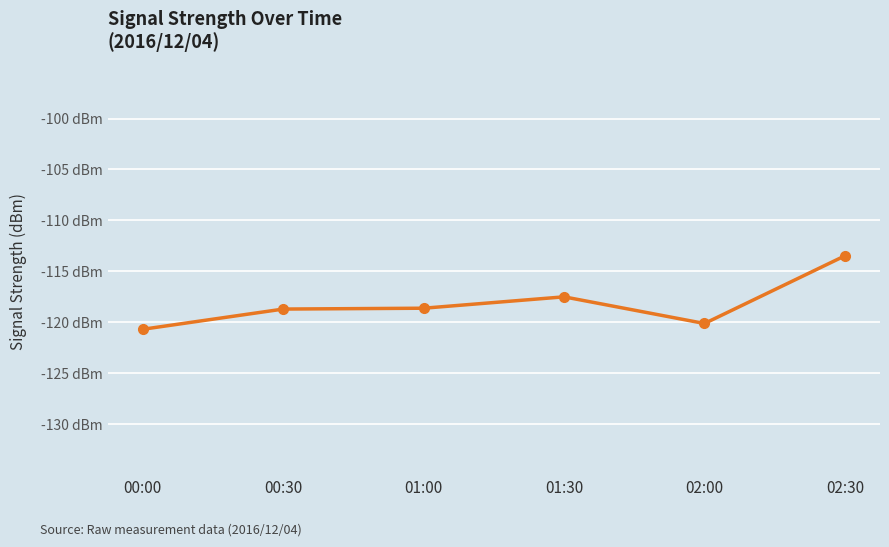

Where does the data first go above -118?

01:30